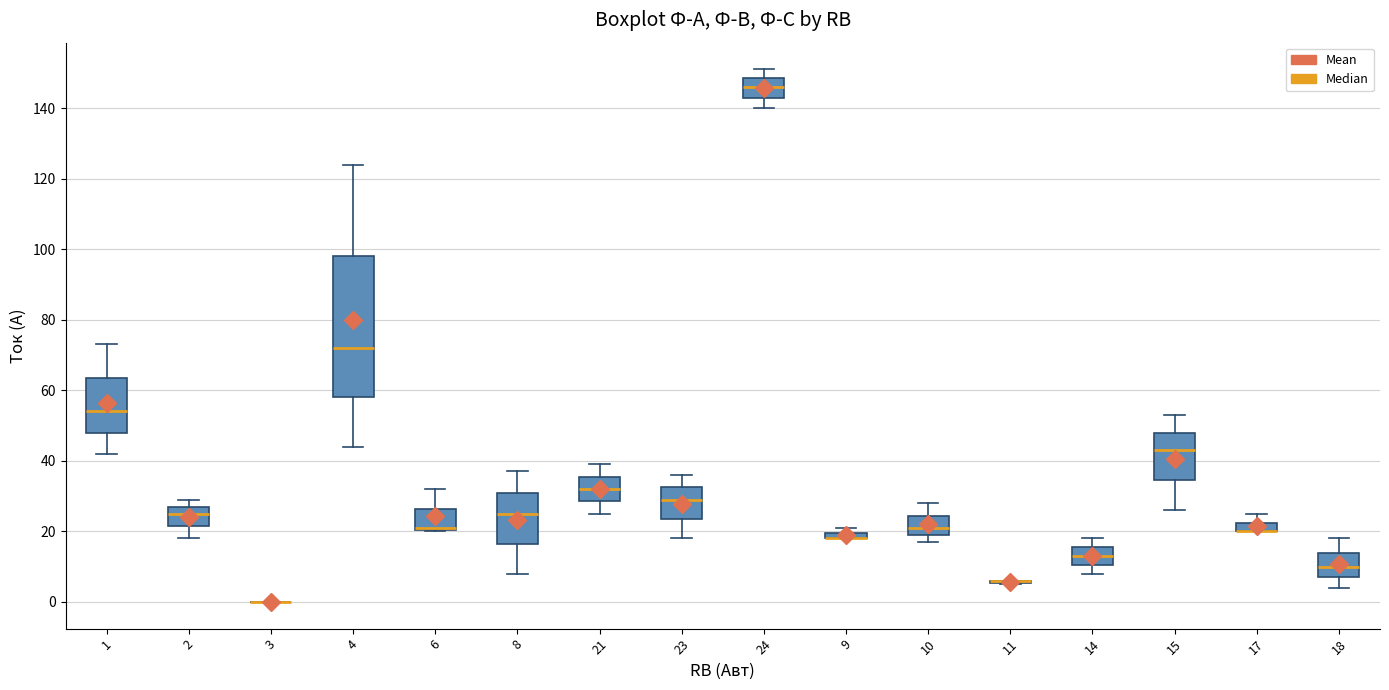

Where does the upper whisker of the box at x = 14 end on the y-axis? The values are not printed on the chart, so give them approximately, as read against the axis.

18